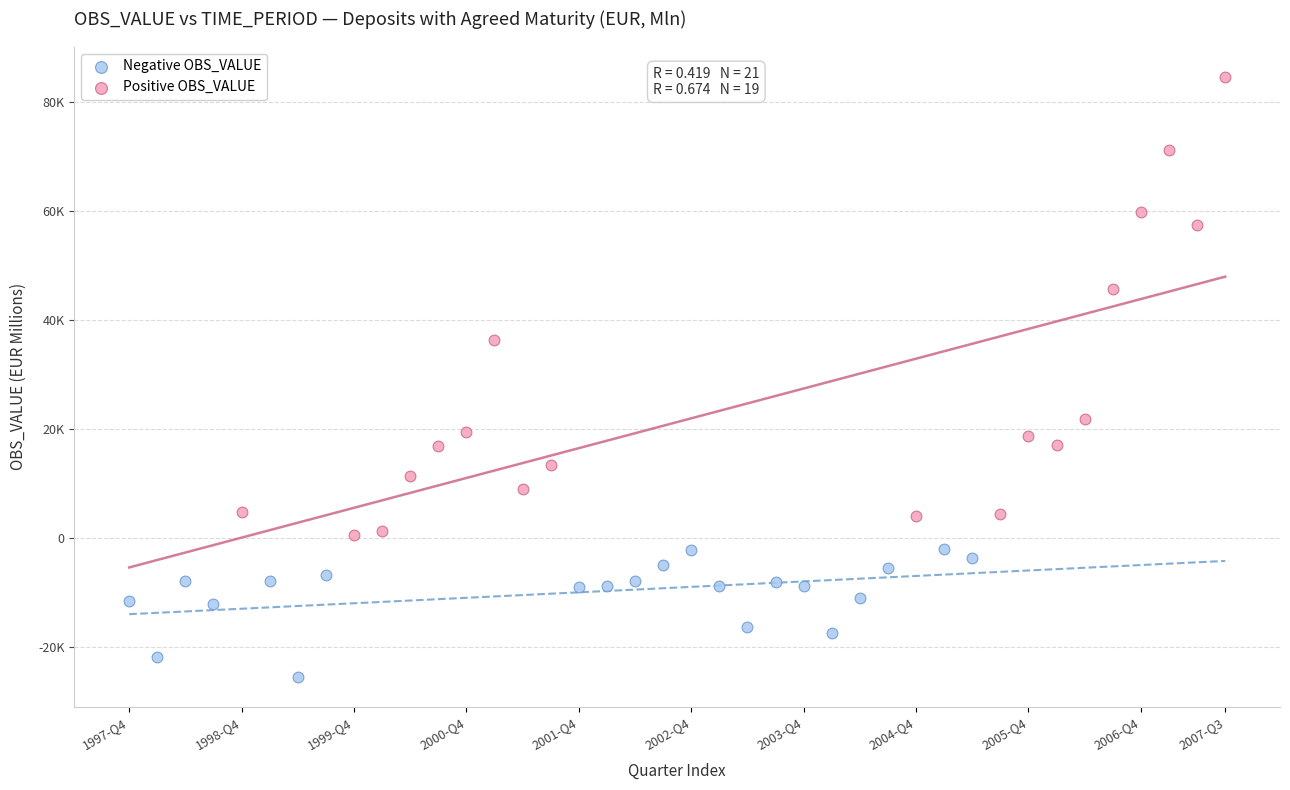

Which series has the widest spread of Y values?

Positive OBS_VALUE